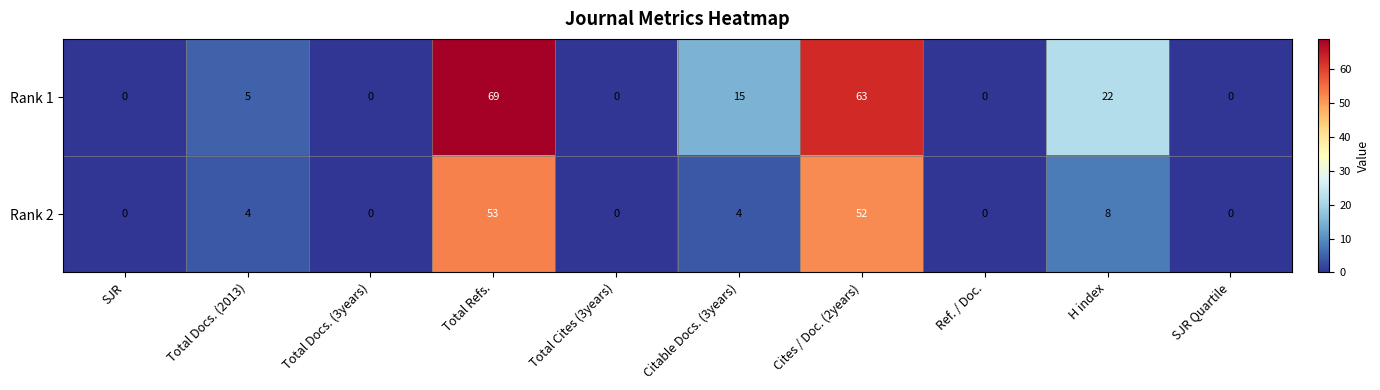

How many data points does each series have?

10